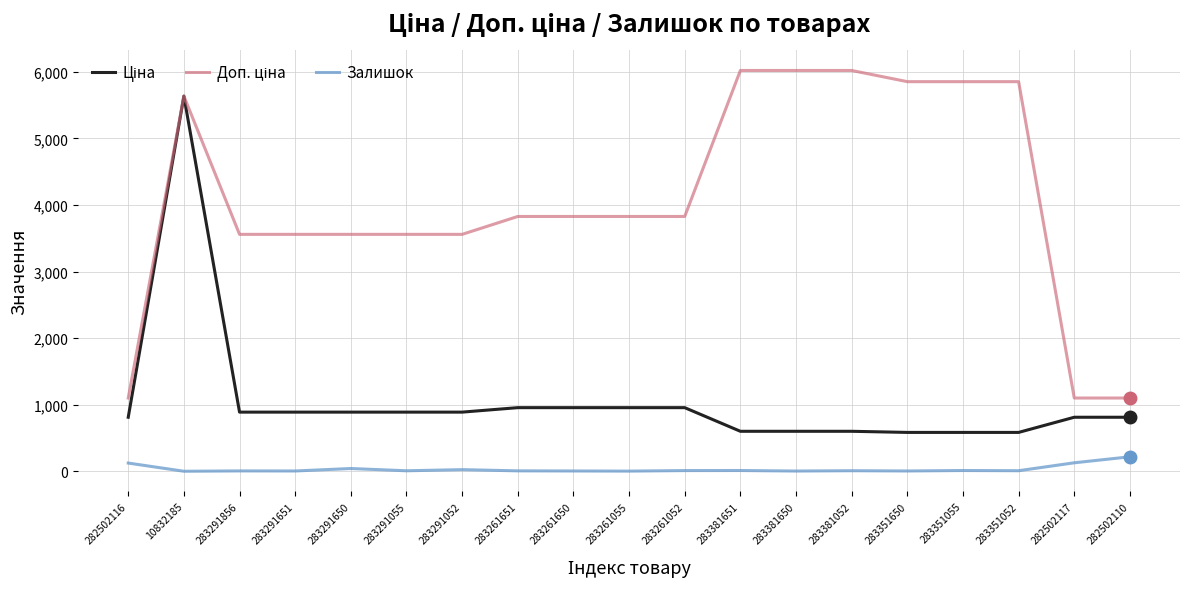

What is the maximum value shown in the chart?

6020.8